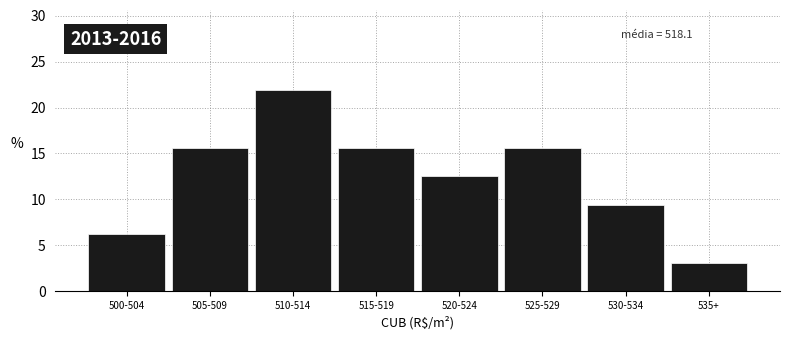

The chart shows a value of 6.2 at 500-504. True or false?

True